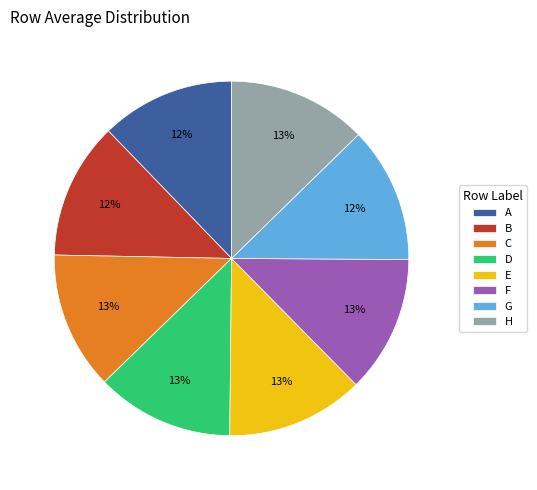

True or false: D accounts for 13% of the total.

True